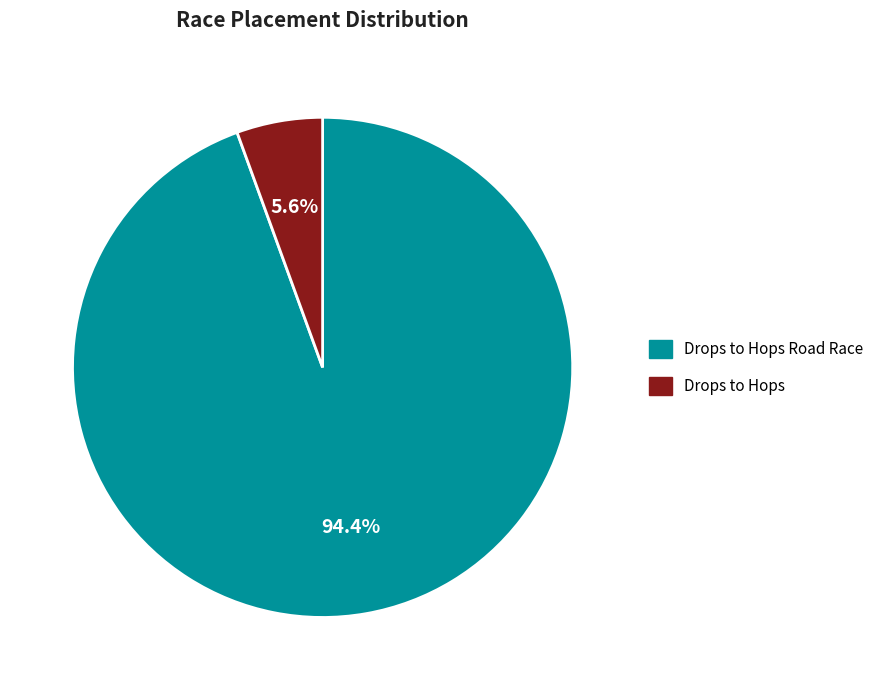

Is there a majority slice in this chart?

Yes